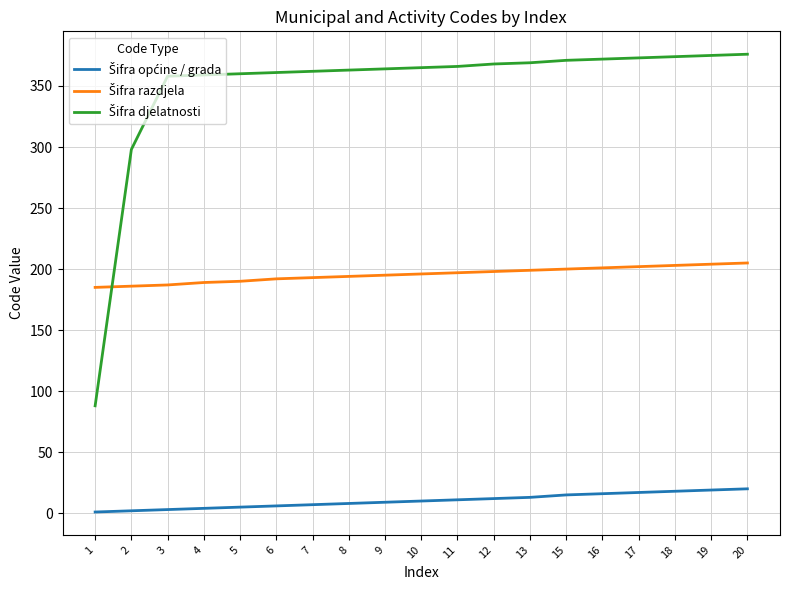

What is the maximum value shown in the chart?

376